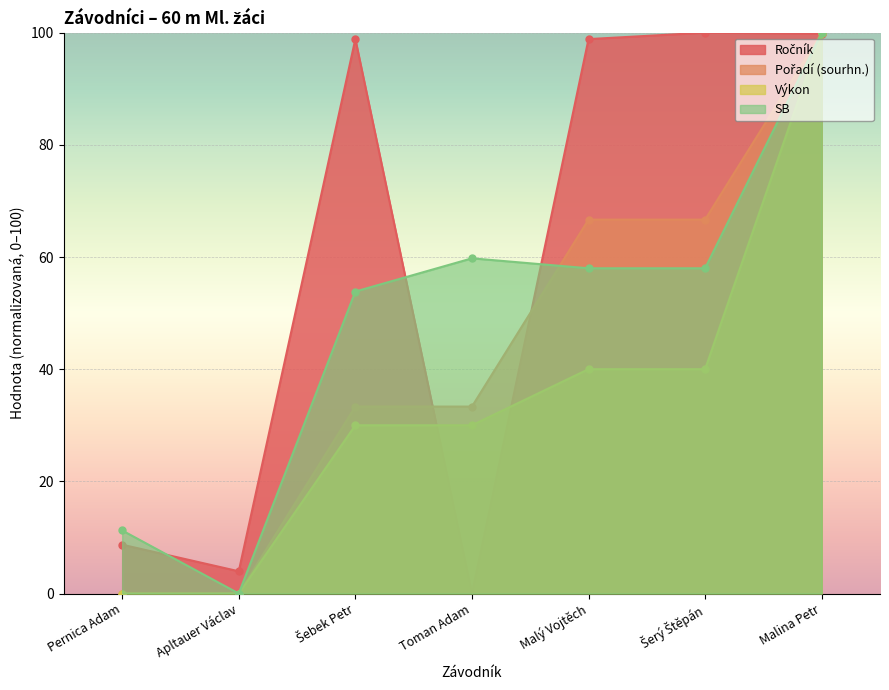

After their last crossing, which series has the higher values: Výkon or Ročník?

Výkon